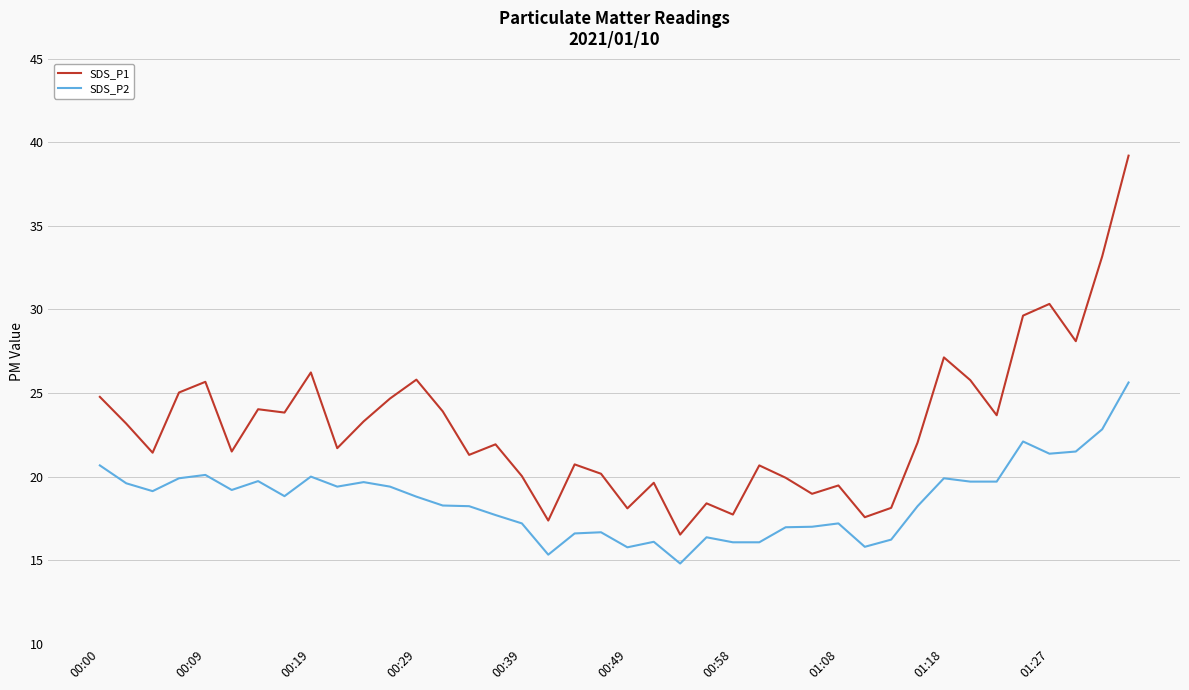

List the series in order of their overall mean, lowest first.

SDS_P2, SDS_P1